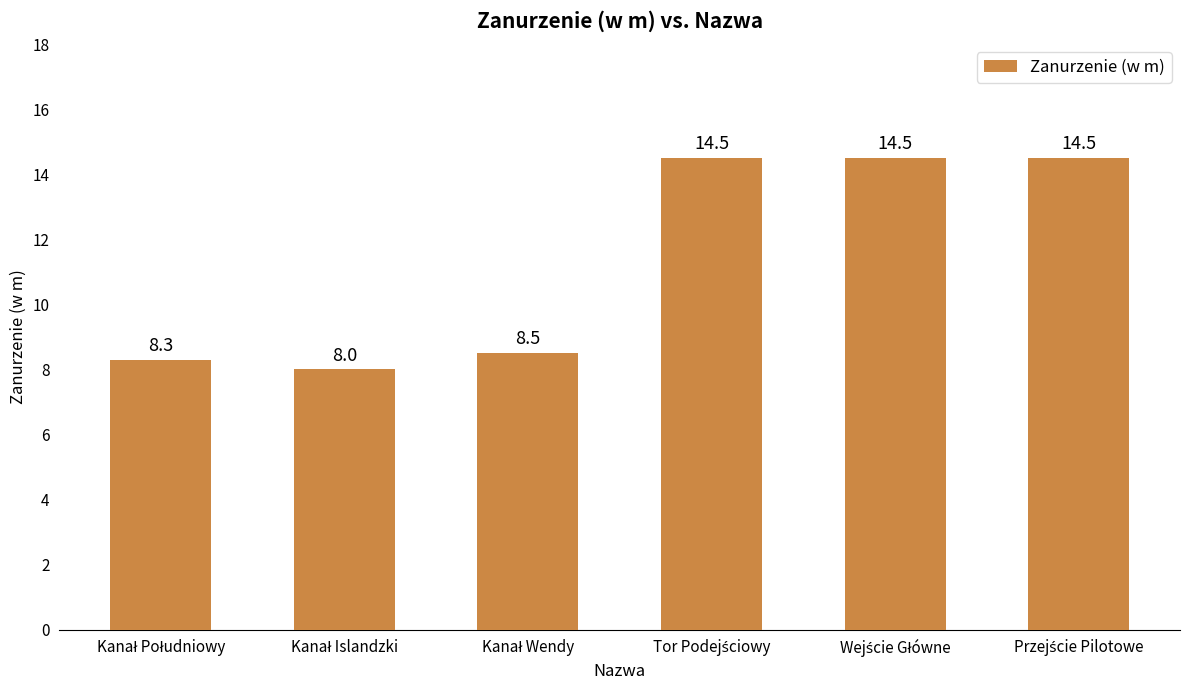

Reading left to right, extract all data points from this chart.

8.3	8.0	8.5	14.5	14.5	14.5